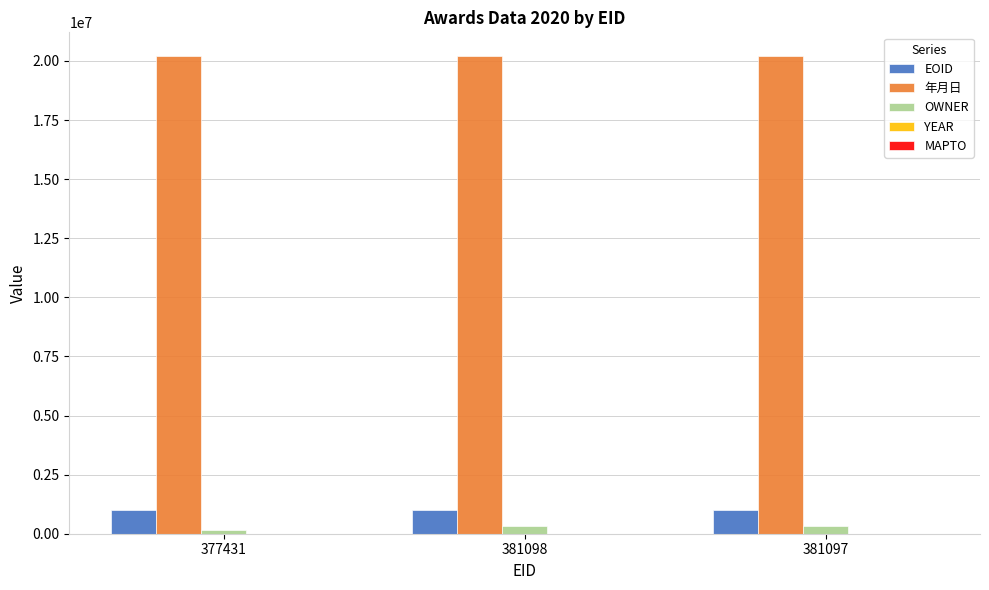

The value of 年月日 at 381097 is 20201211. True or false?

True